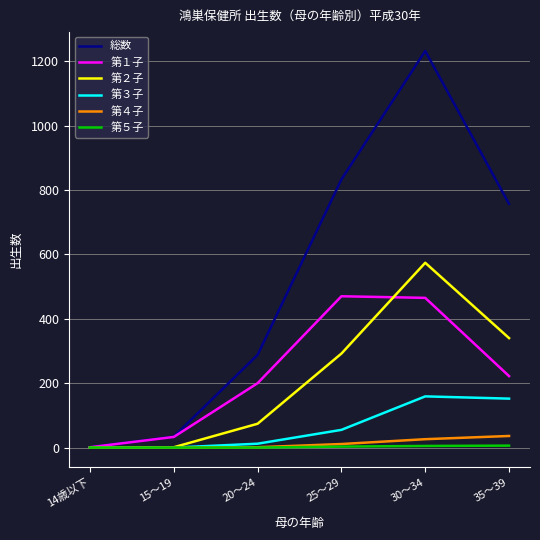

Is the value of 第１子 at 35～39 greater than the value of 第５子 at 15～19?

Yes